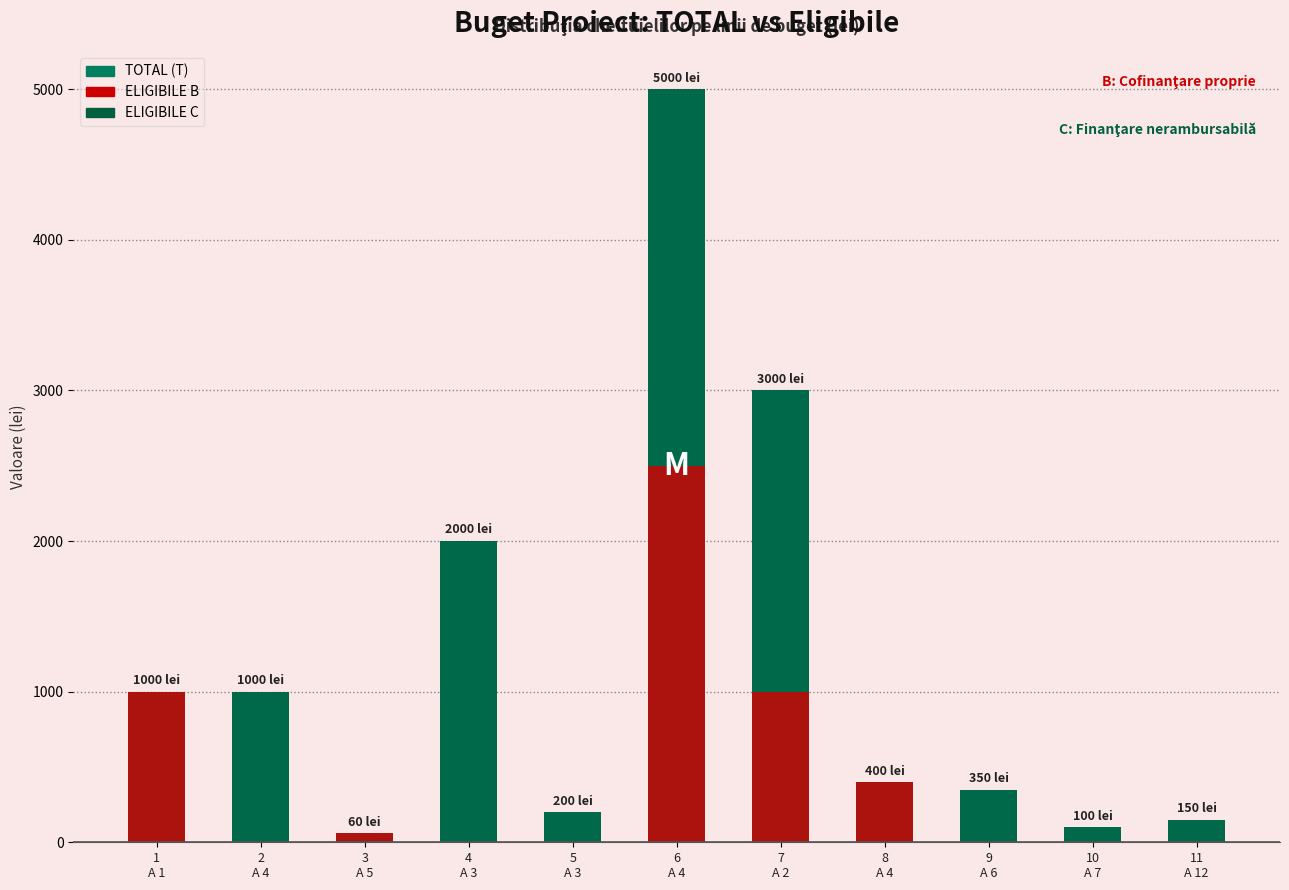

Between 9
A 6 and 11
A 12, which series saw the biggest shift?

TOTAL (T)